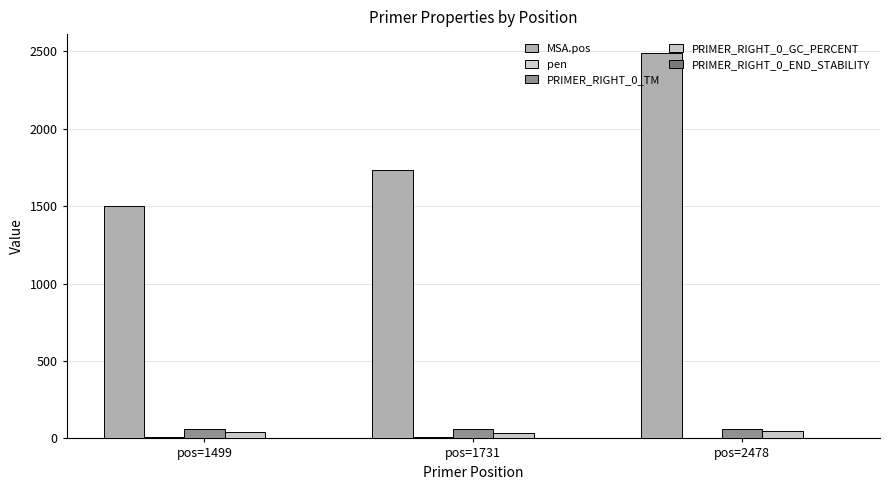

How many categories are shown in the chart?

3